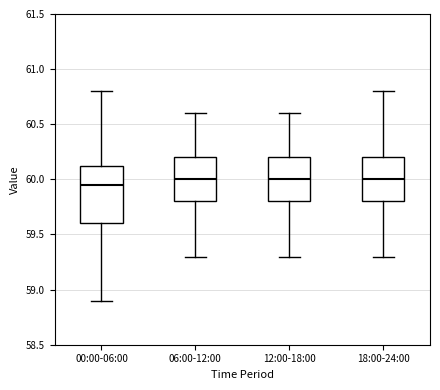

Reading left to right, read every box against the y-axis: the position of its median line, the range the box covers, and the ends of its whiskers. The values are not printed on the chart, so give them approximately, as read against the axis.

00:00-06:00: median 59.95, box 59.60 to 60.15, whiskers 58.90 to 60.80
06:00-12:00: median 60.00, box 59.80 to 60.20, whiskers 59.30 to 60.60
12:00-18:00: median 60.00, box 59.80 to 60.20, whiskers 59.30 to 60.60
18:00-24:00: median 60.00, box 59.80 to 60.20, whiskers 59.30 to 60.80